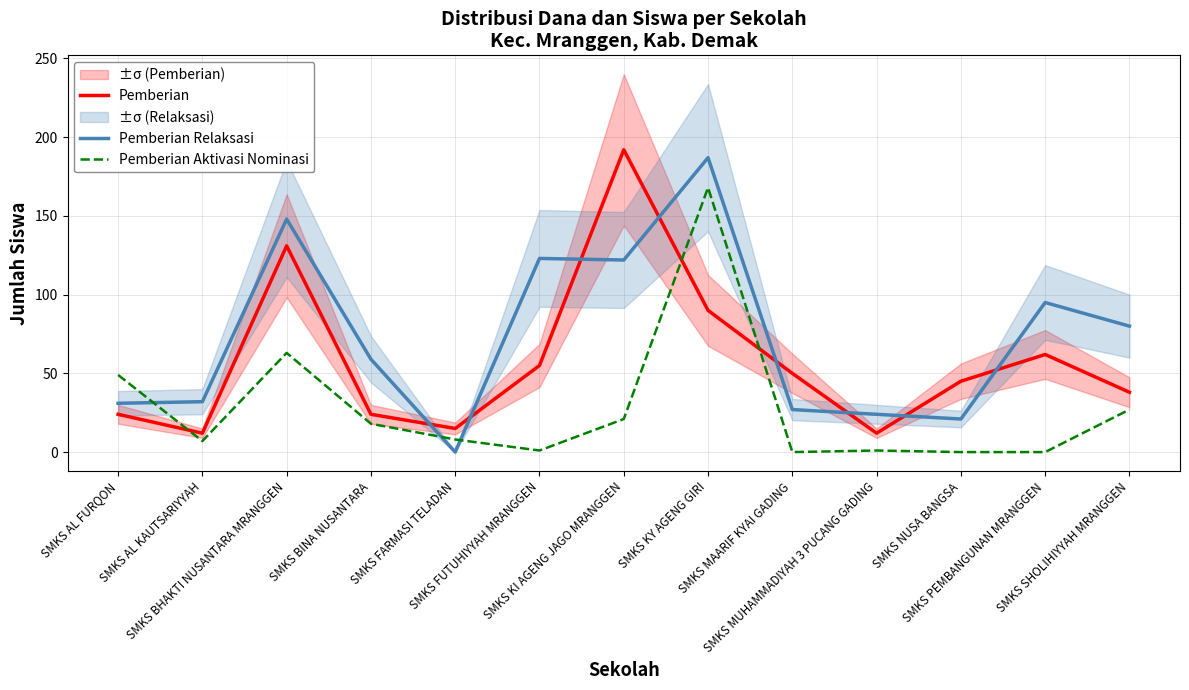

What is the difference between the Pemberian Relaksasi values at SMKS FUTUHIYYAH MRANGGEN and SMKS KY AGENG GIRI?

64